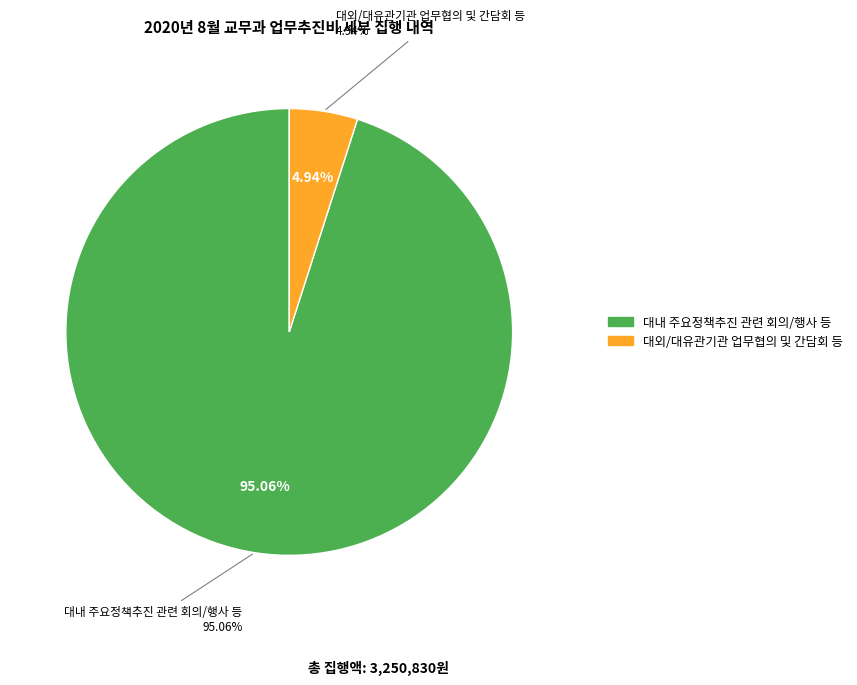

What percentage is the 대외/대유관기관 업무협의 및 간담회 등 slice, to the nearest percent?

5%